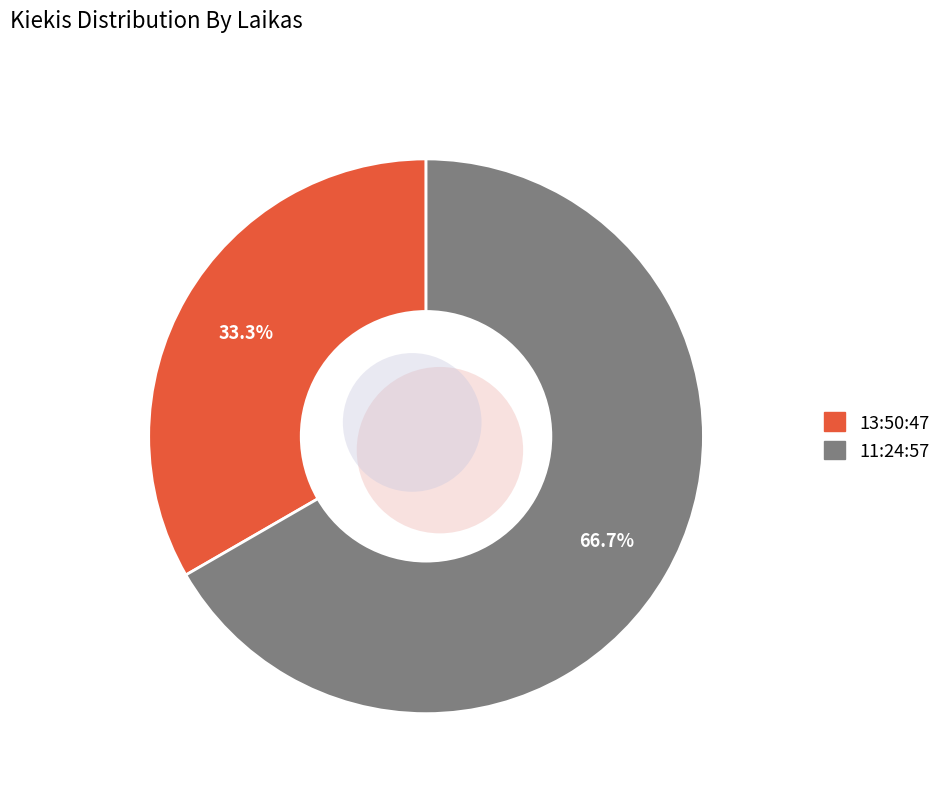

Which category accounts for the majority?

11:24:57